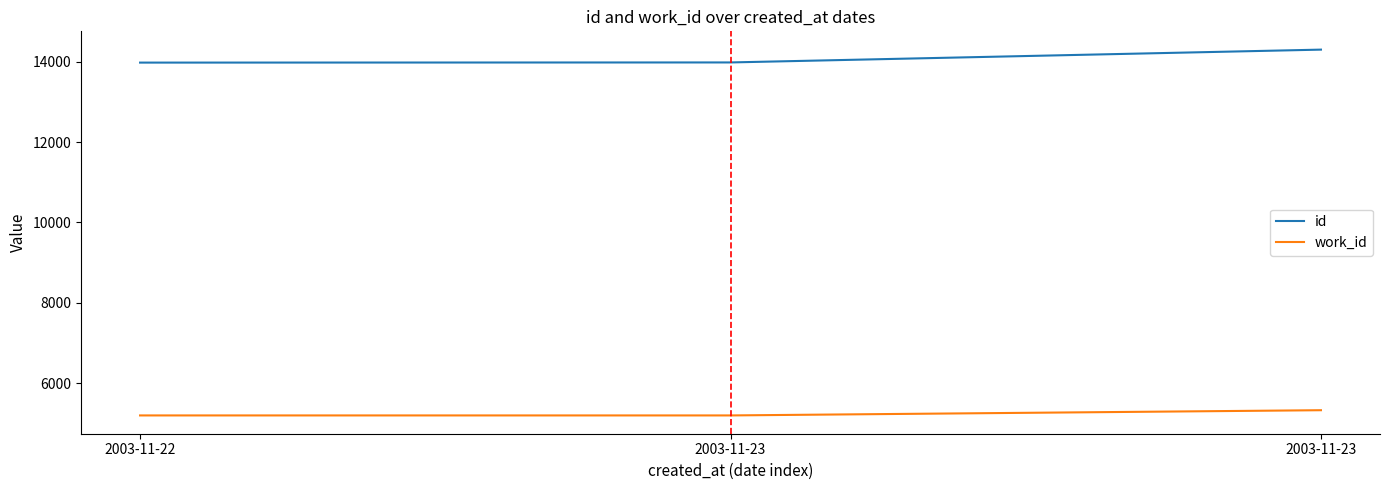

Count the work_id values in the range 5198 to 5328.

3